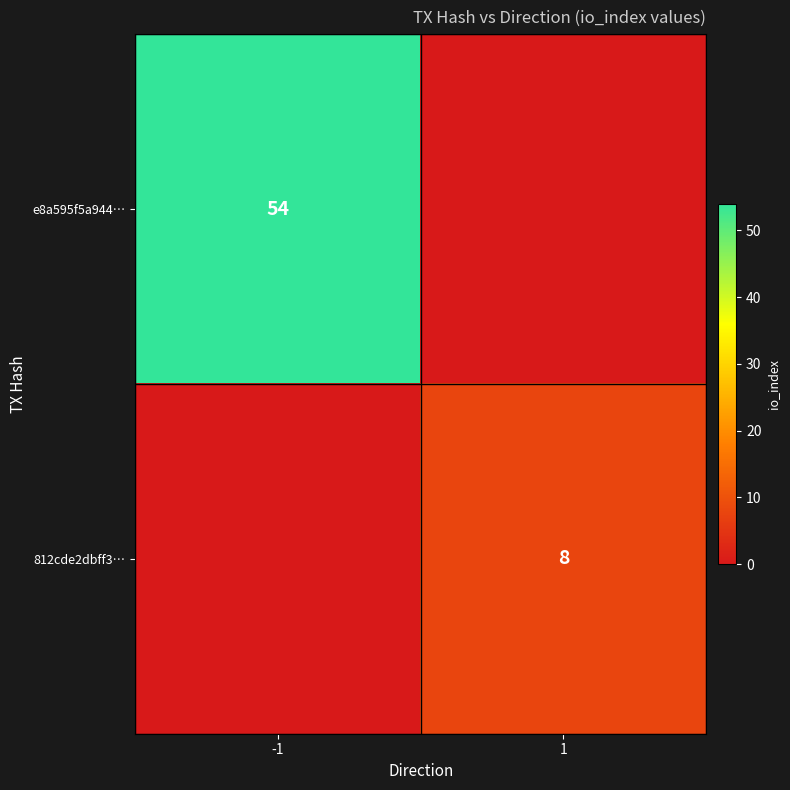

True or false: e8a595f5a944… has a value of 88 at -1.

False